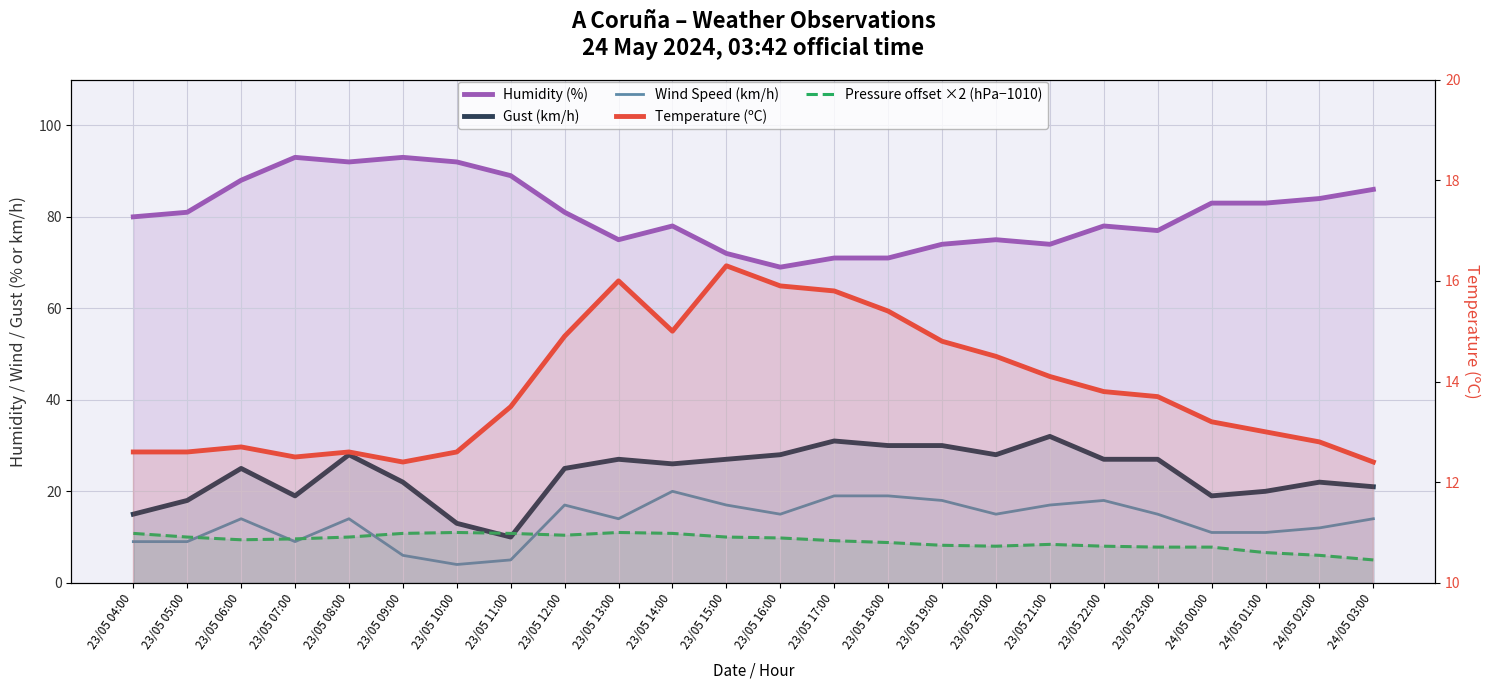

How many distinct data groups are displayed?

5